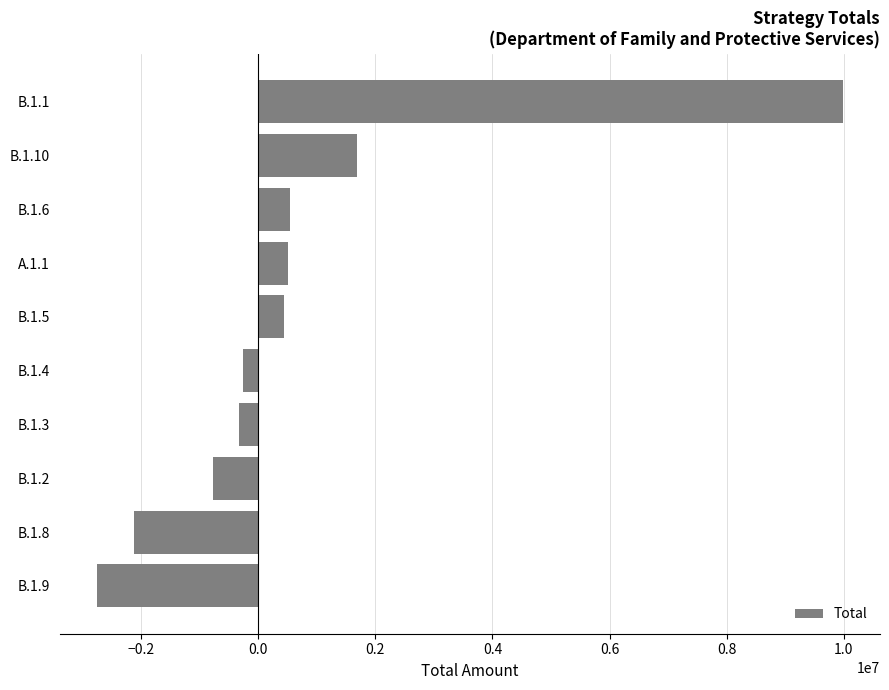

What is the difference between the second highest and second lowest values?

3800731